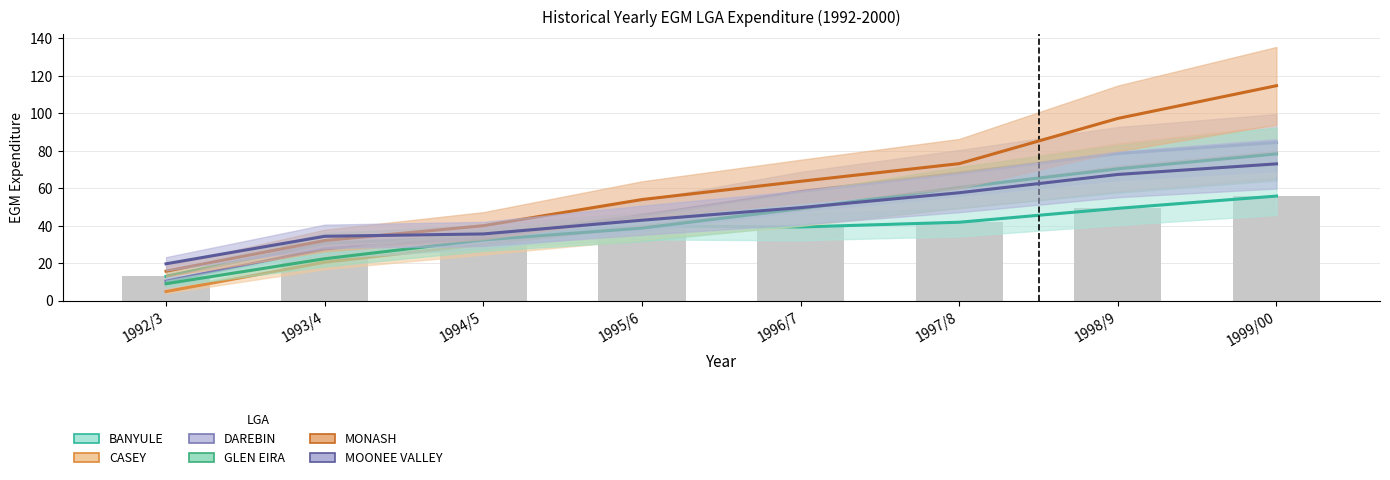

What position from the left is 1996/7?

5